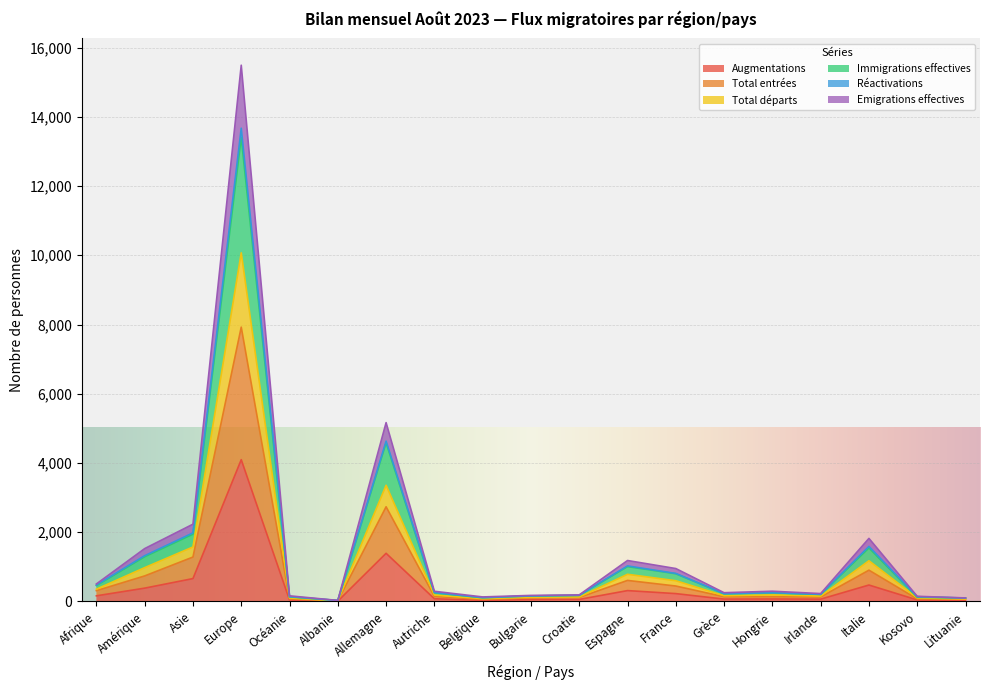

What is the label of the 1st point from the left?

Afrique